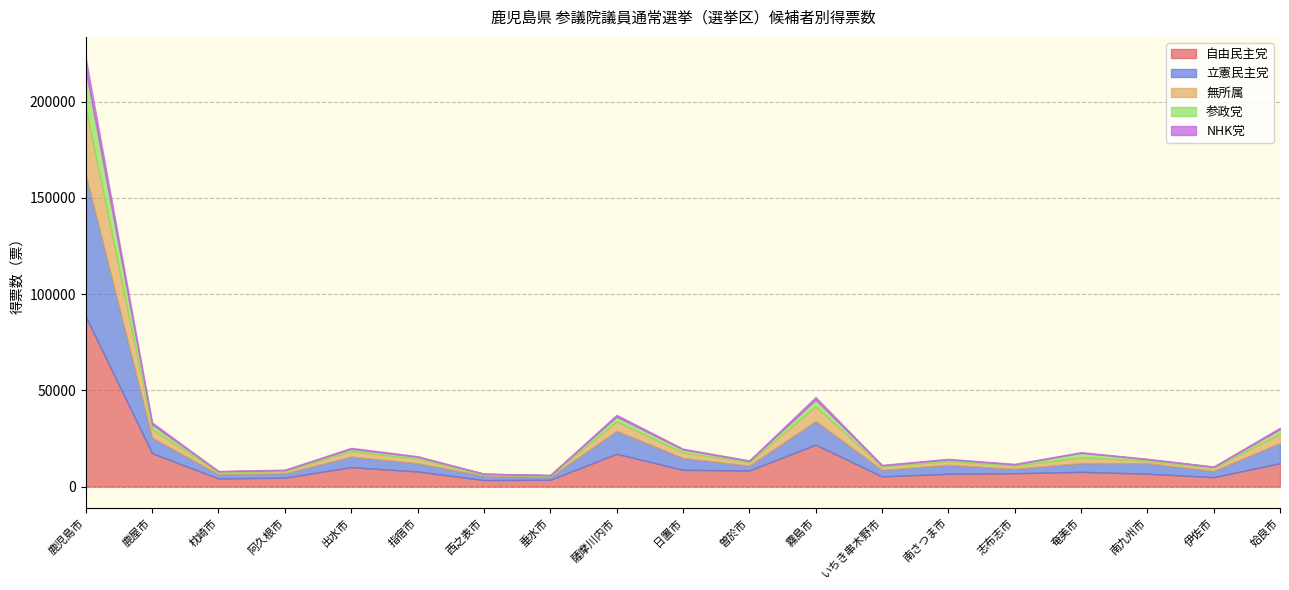

True or false: NHK党 and 立憲民主党 cross at least once.

False